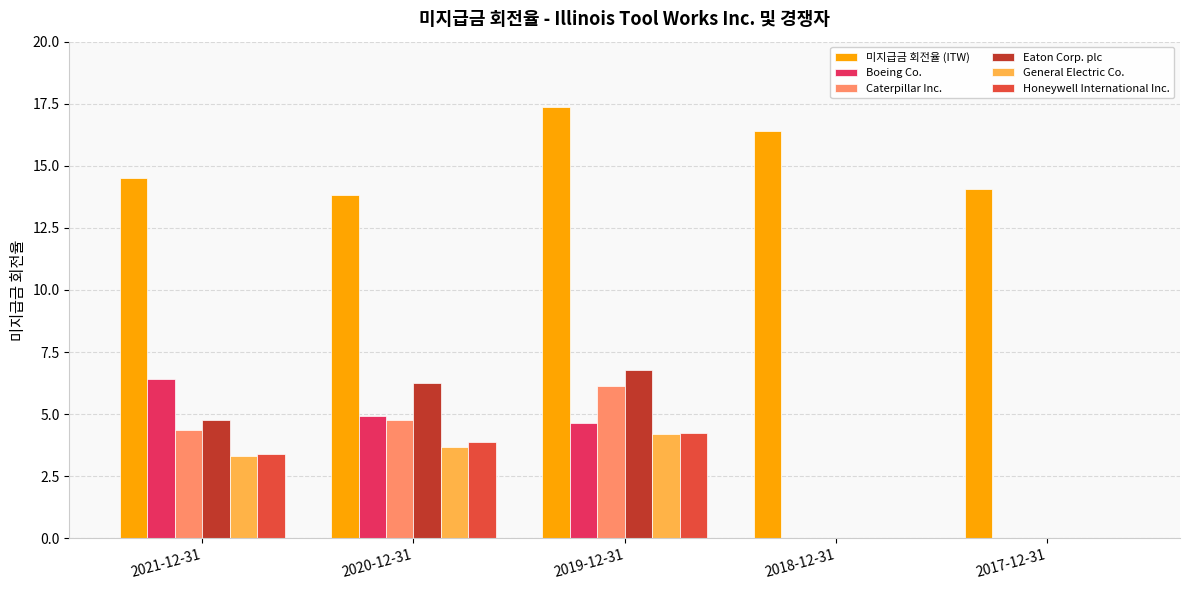

How many distinct data groups are displayed?

6